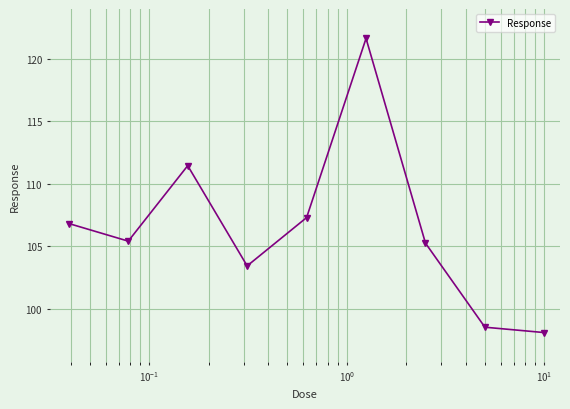

Reading right to left, list all the values displayed in this chart.

98.1	98.5	105.2	121.7	107.3	103.4	111.5	105.4	106.8